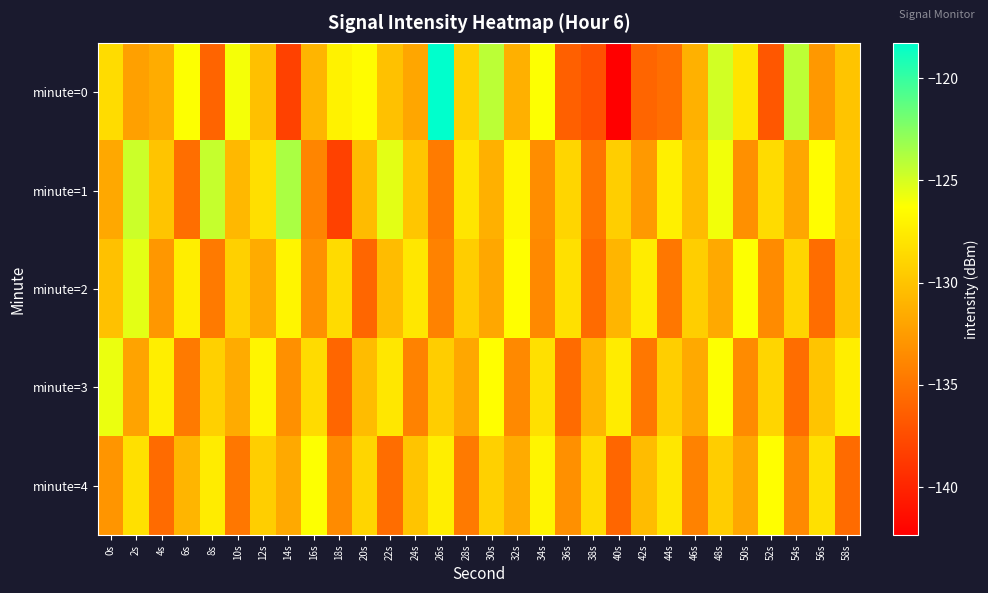

How many series are shown in this chart?

5